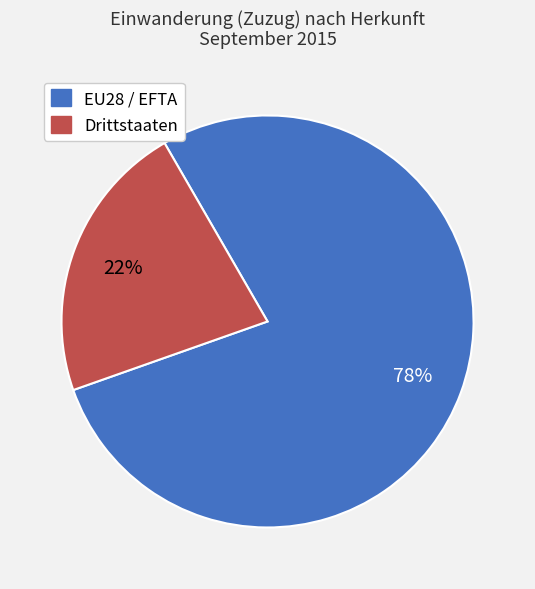

Do EU28 / EFTA and Drittstaaten together represent more than half of the pie?

Yes